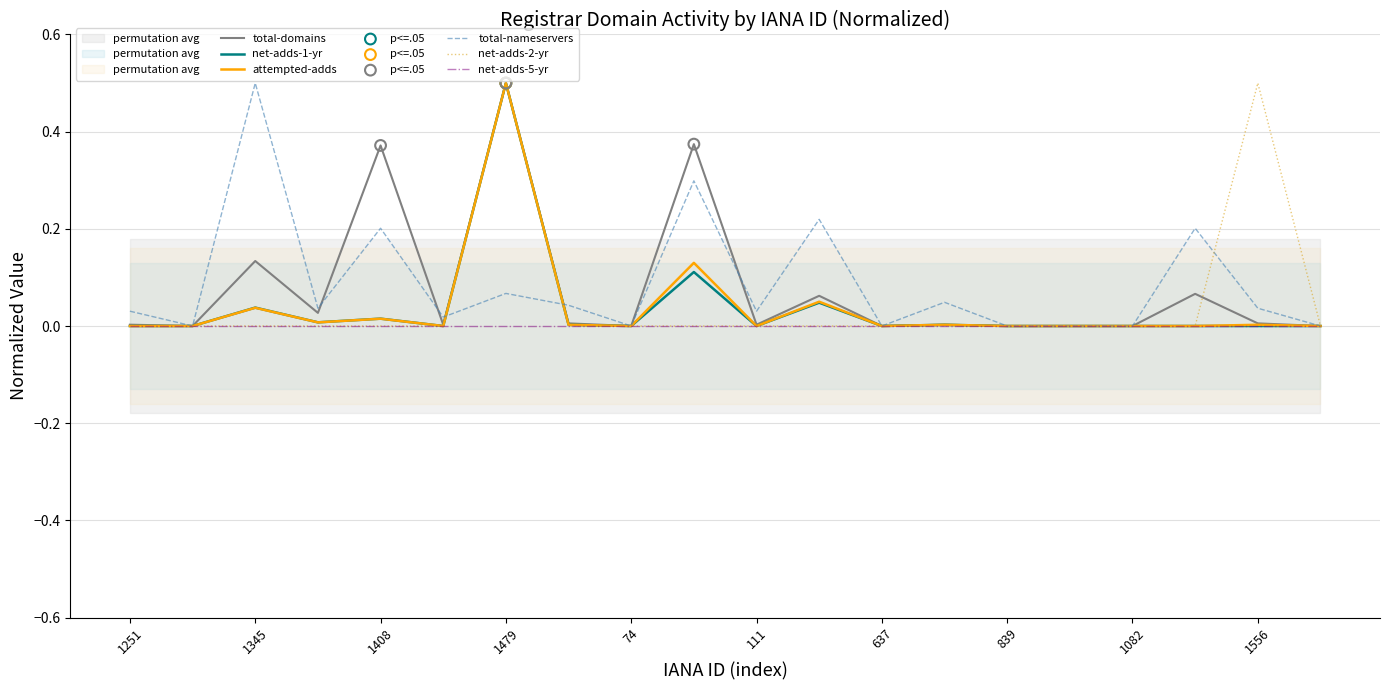

What is the maximum value for net-adds-2-yr?

0.5